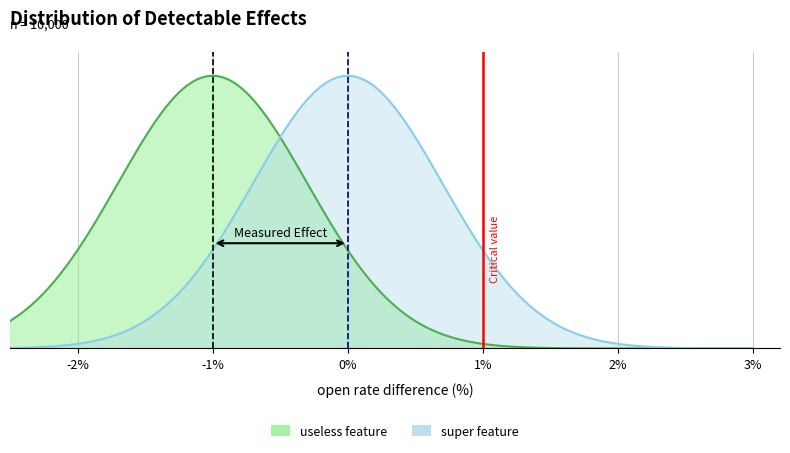

True or false: useless feature and super feature intersect in this chart.

False